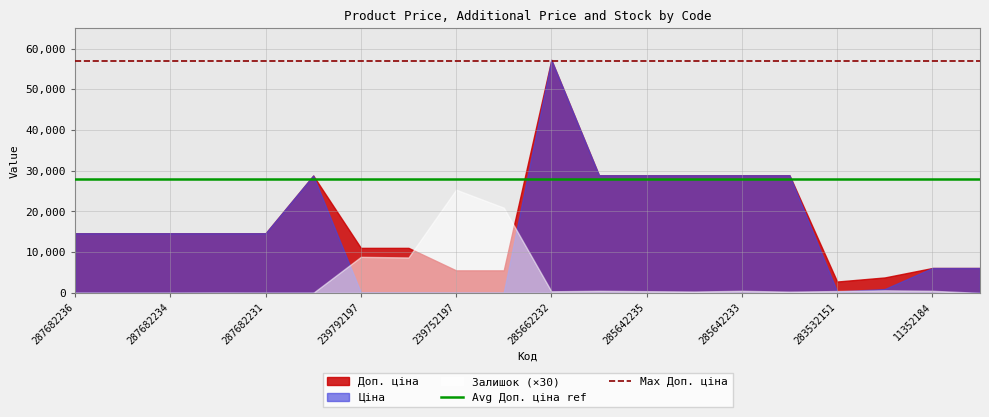

Which series has the widest spread of values?

Ціна